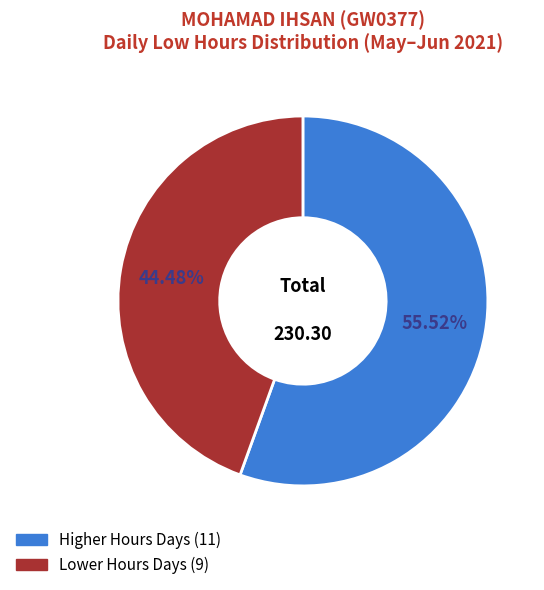

Is there any slice that represents more than half of the pie?

Yes